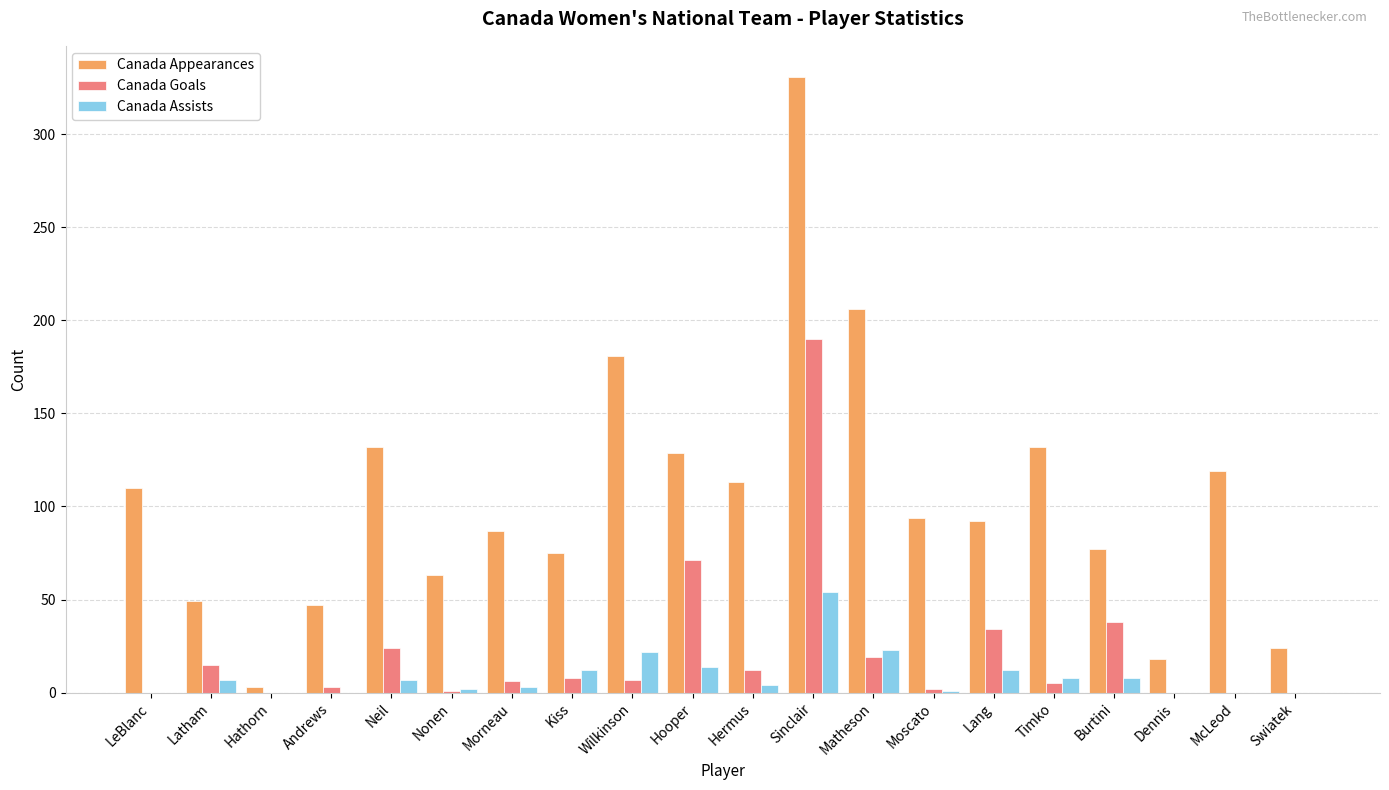

At which category is the sum across all series the highest?

Sinclair